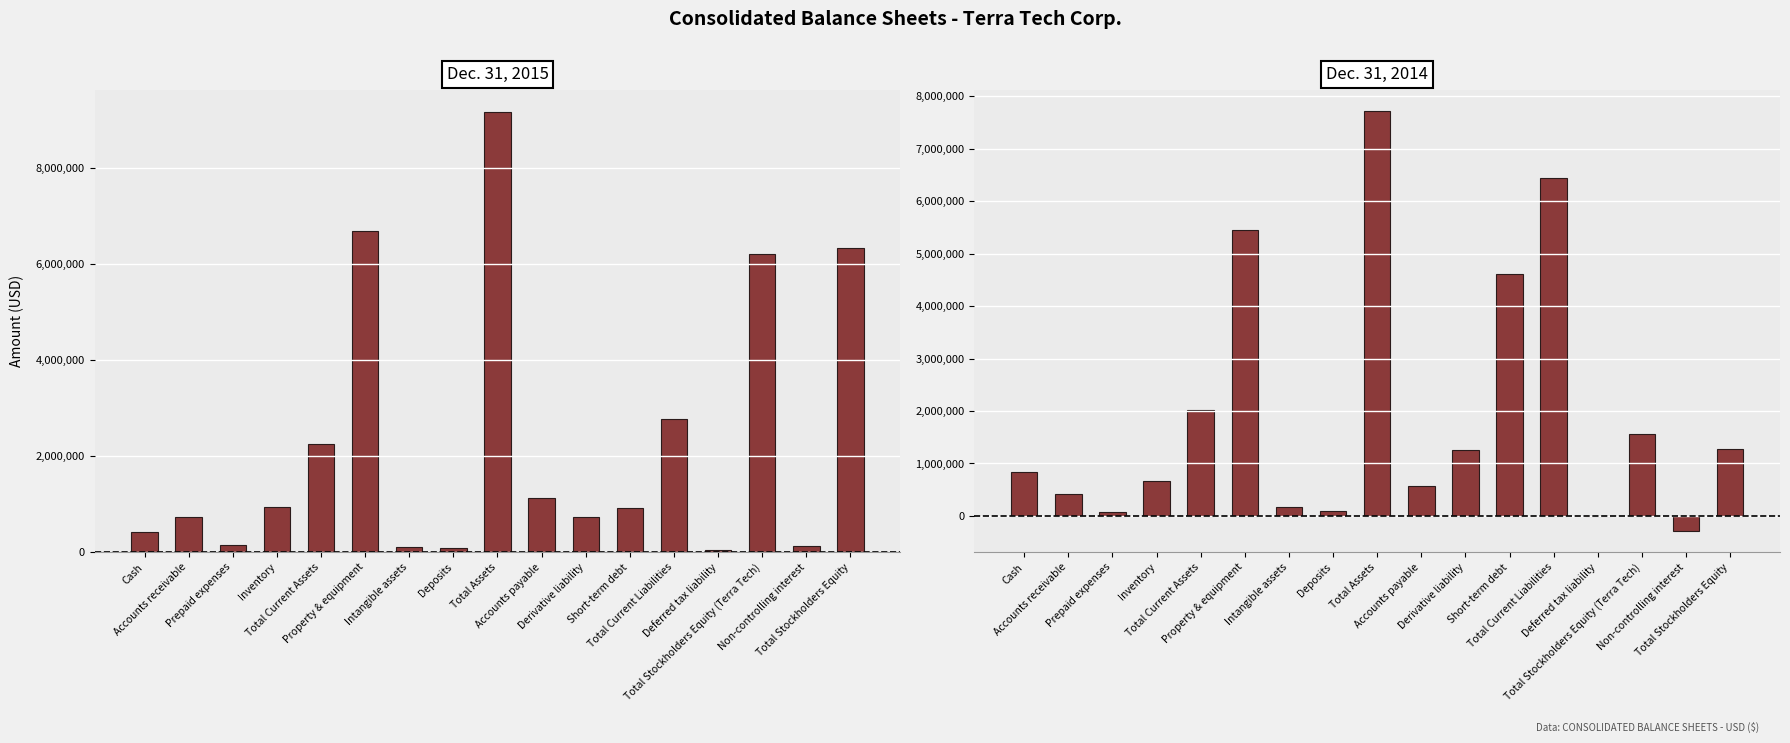

At Cash, list the series in order from smallest to largest.

Dec. 31, 2015, Dec. 31, 2014